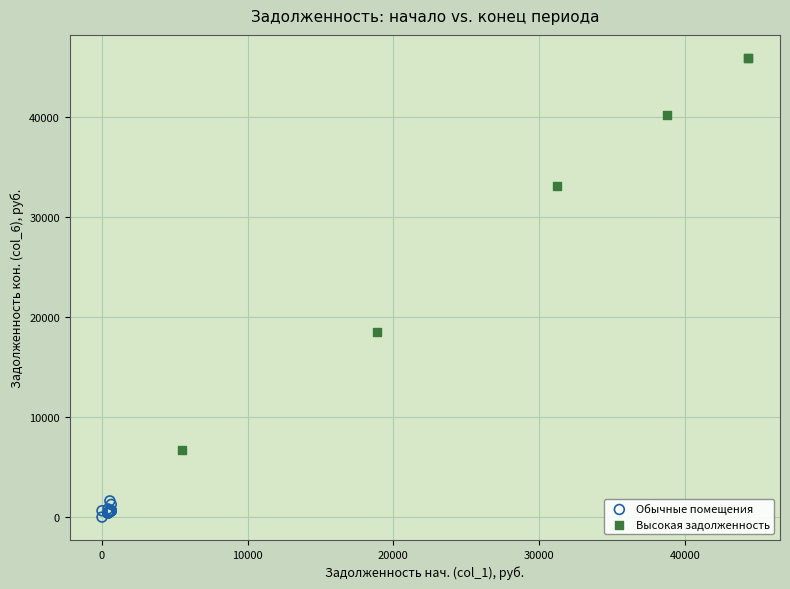

Which series has the largest Y range (max minus min)?

Высокая задолженность